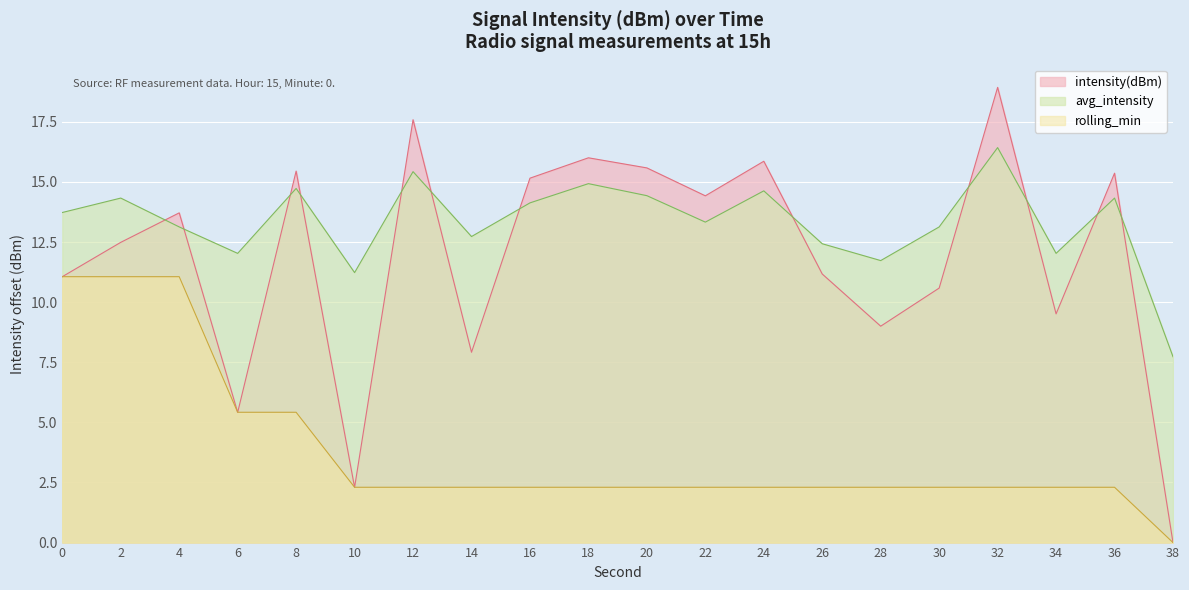

What are all the series names shown in the legend?

intensity(dBm), avg_intensity, rolling_min